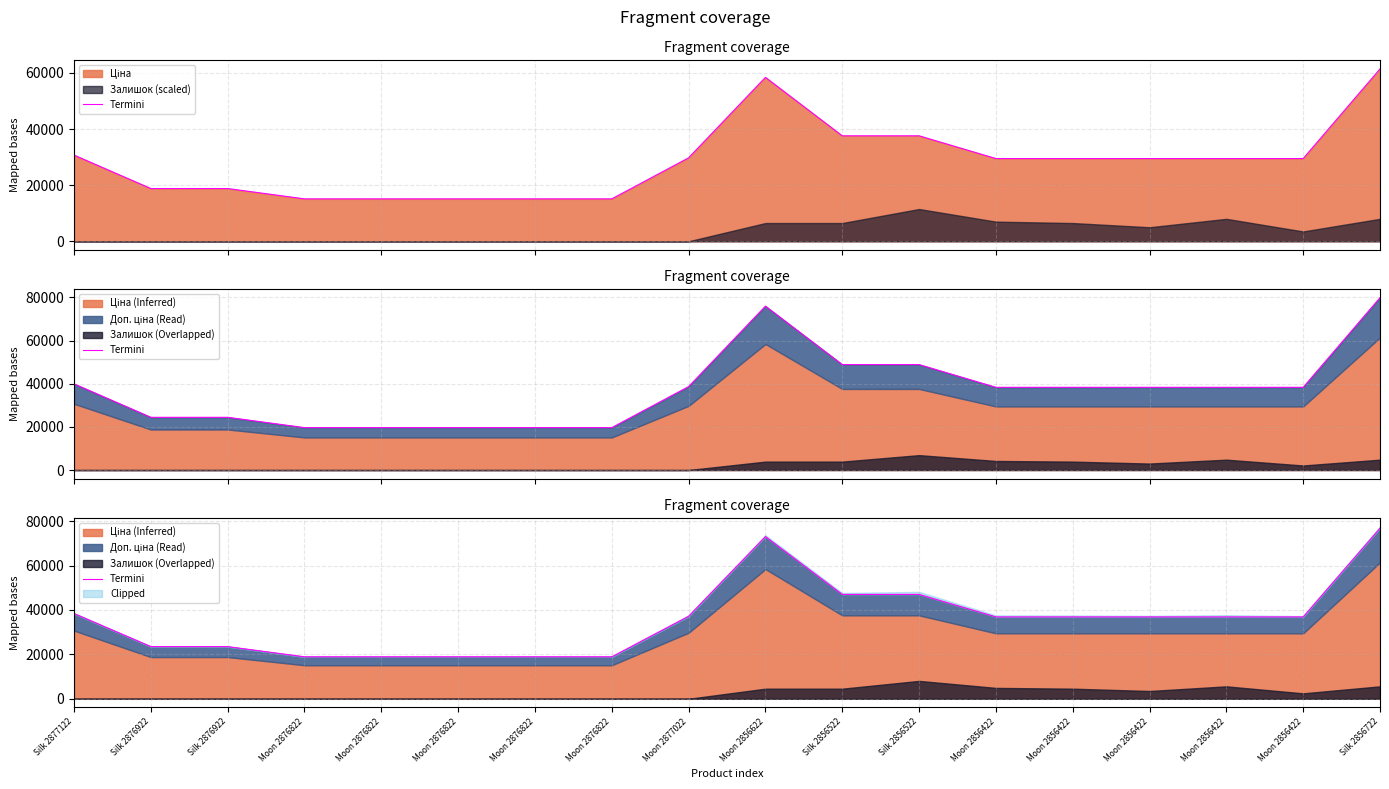

Is it true that the value at Moon 2856422 is 24660.2?

False